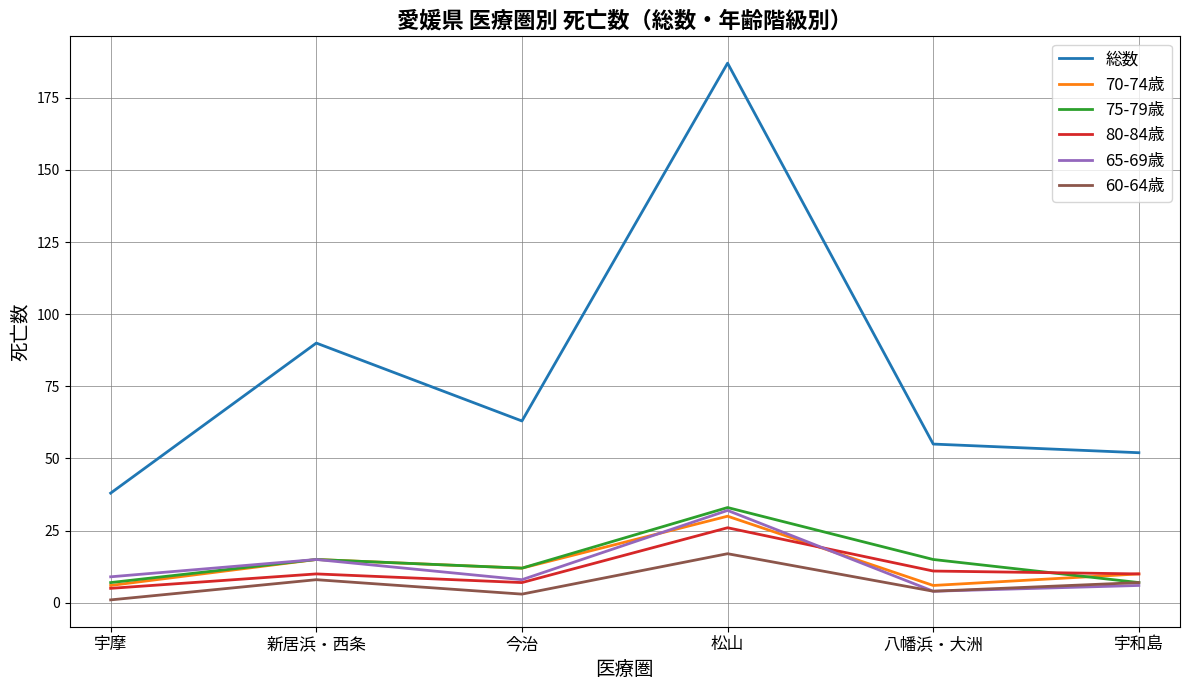

Which category has the lowest value in the 総数 series?

宇摩